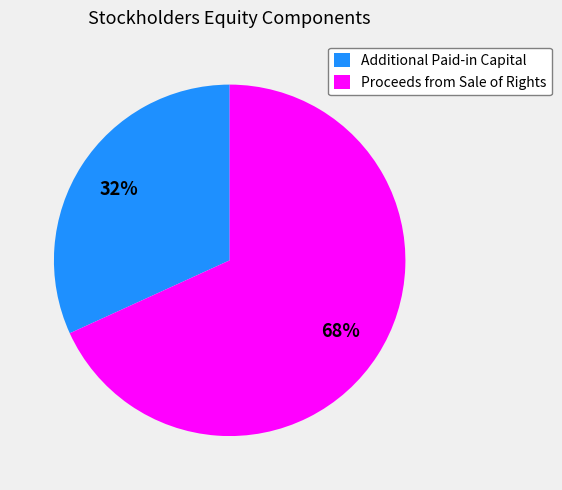

True or false: Proceeds from Sale of Rights accounts for 68% of the total.

True